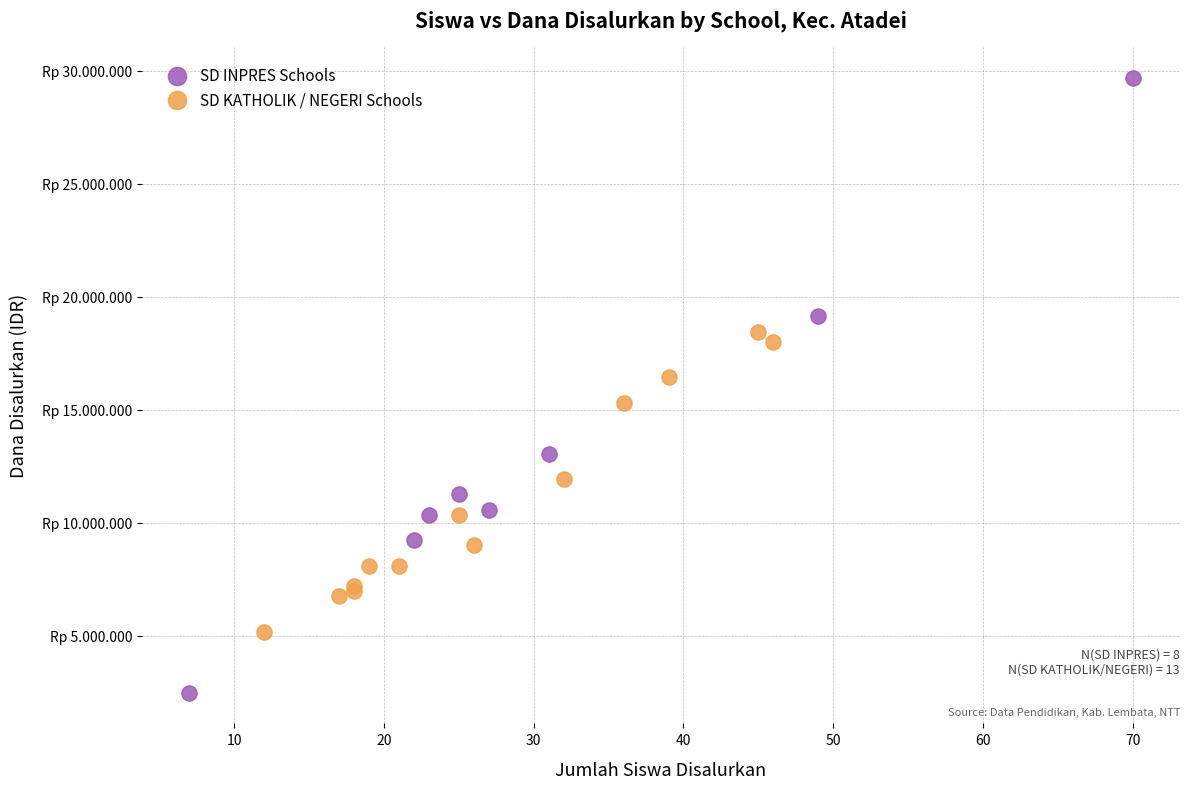

Which series reaches the minimum Y coordinate?

SD INPRES Schools